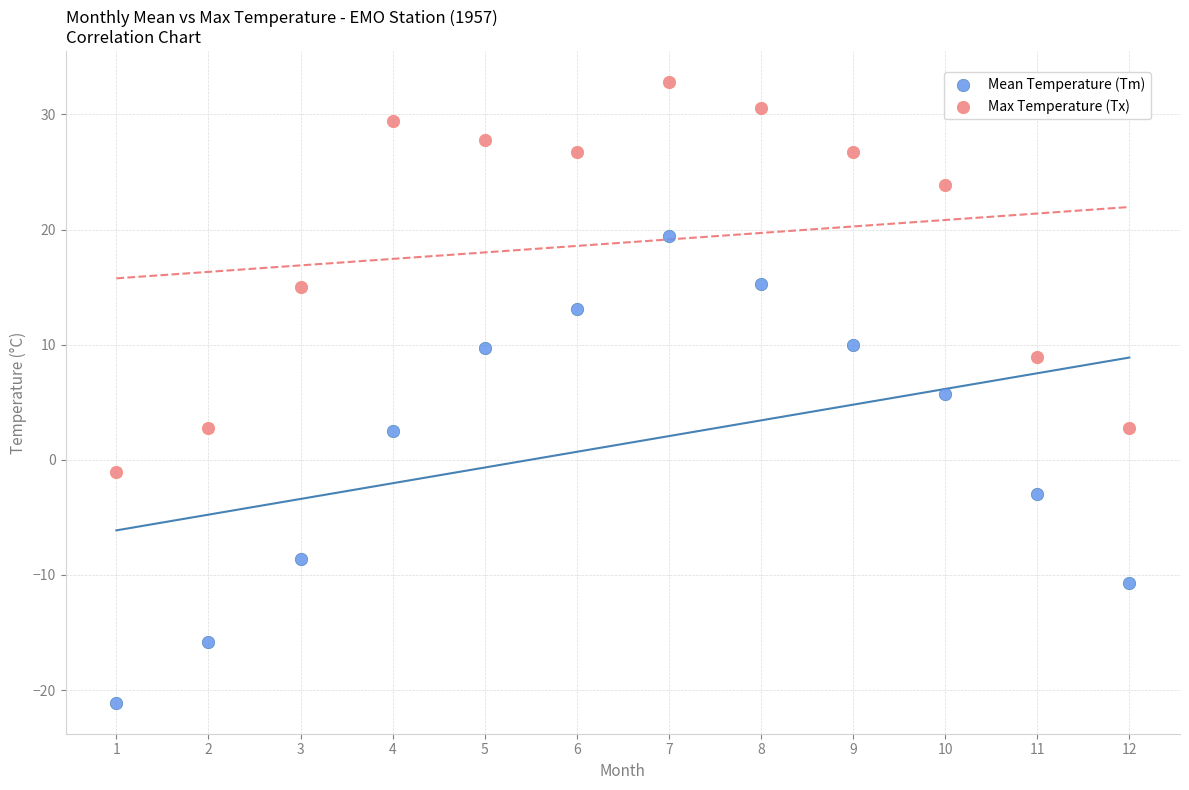

Across all data points, what is the range of X values (max minus min)?

11.0